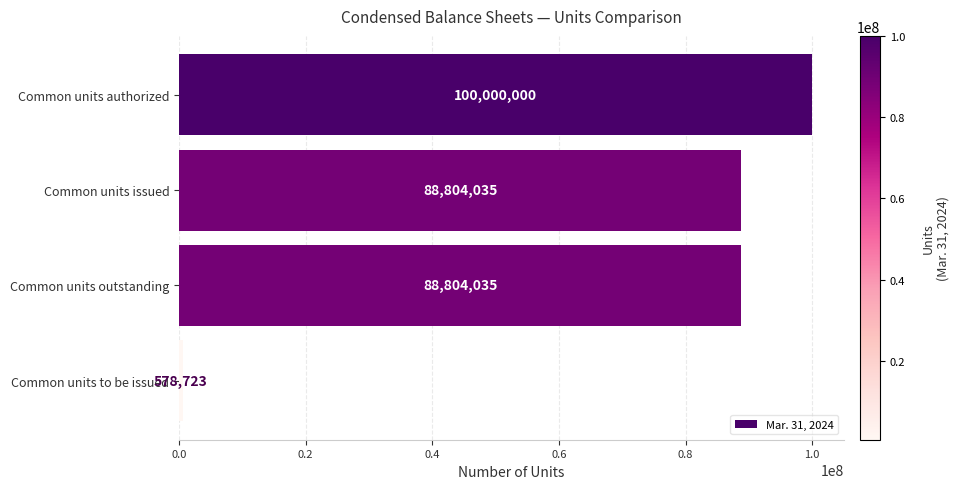

How many values are below 88804035?

1